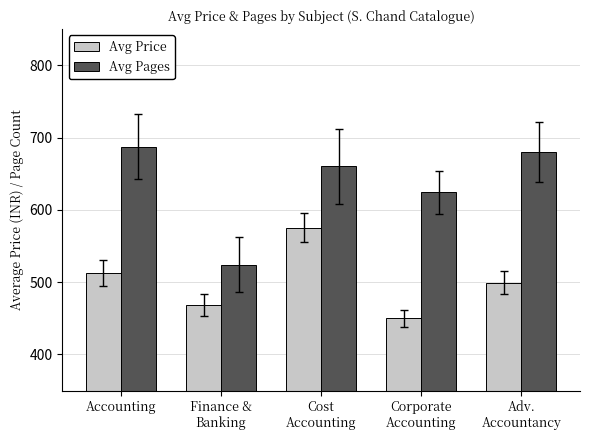

Is it true that Avg Pages equals 660 at Cost
Accounting?

True